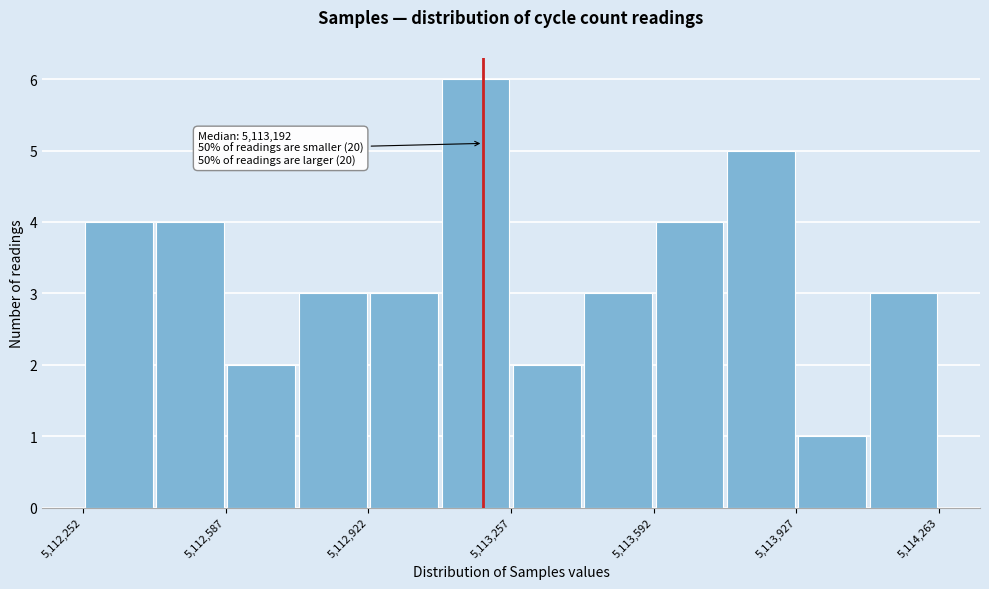

Around what value on the x-axis is the tallest bar? Give the approximate position of its centre, as read against the axis.

5113150